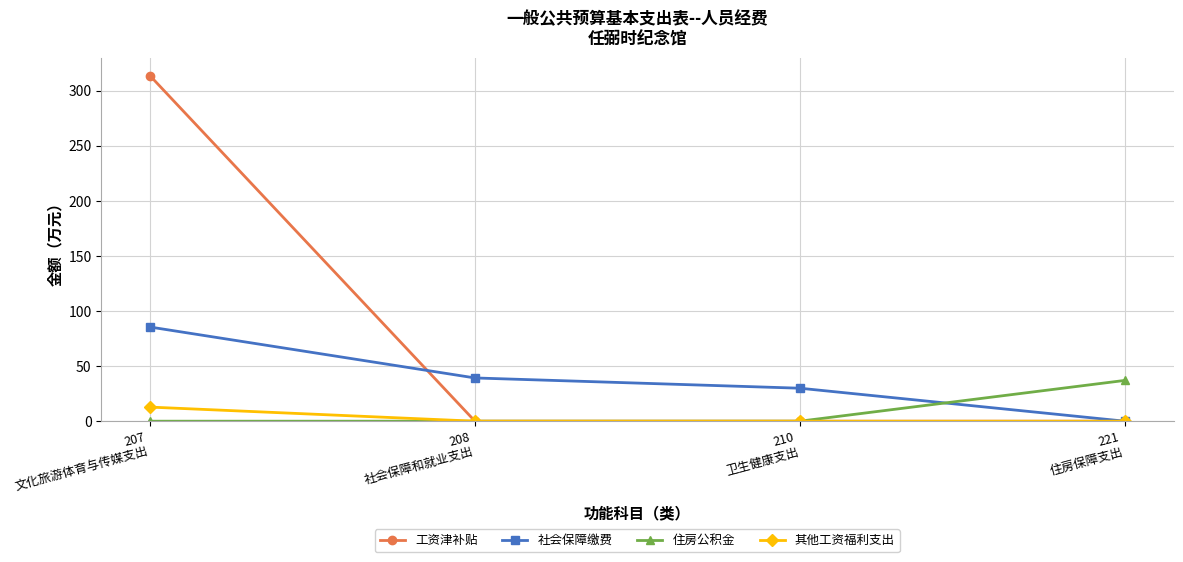

What is the total value across all series at 207
文化旅游体育与传媒支出?

411.8